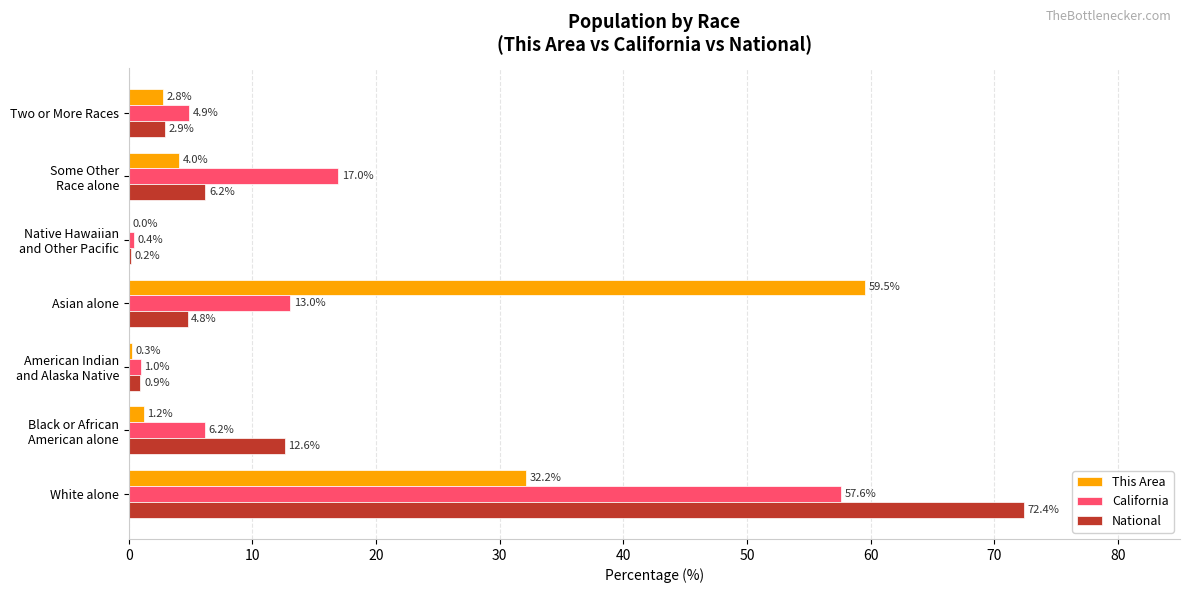

What is the greatest value displayed?

72.4